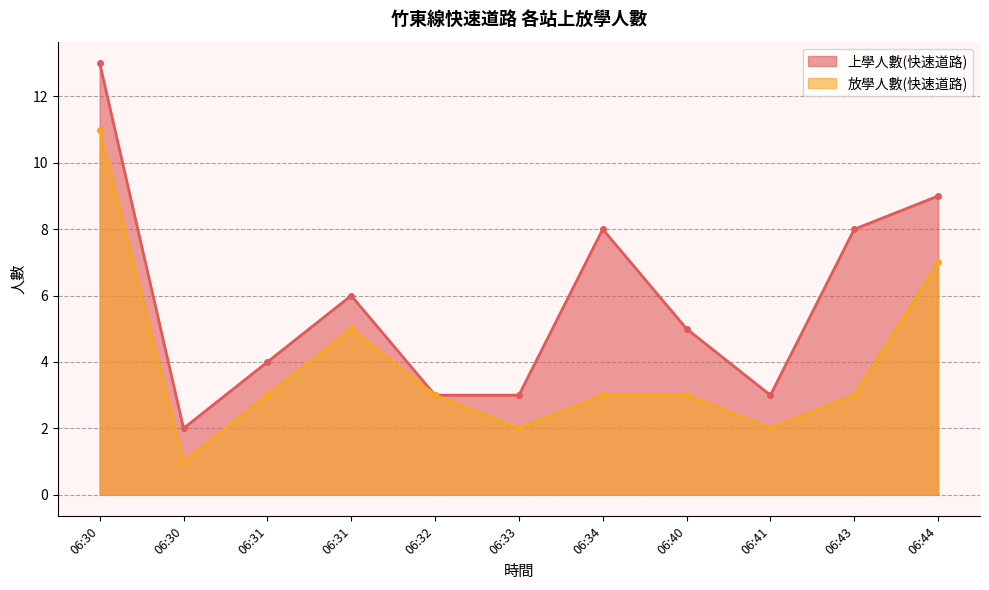

What is the difference between the highest and lowest values at 06:30?

2